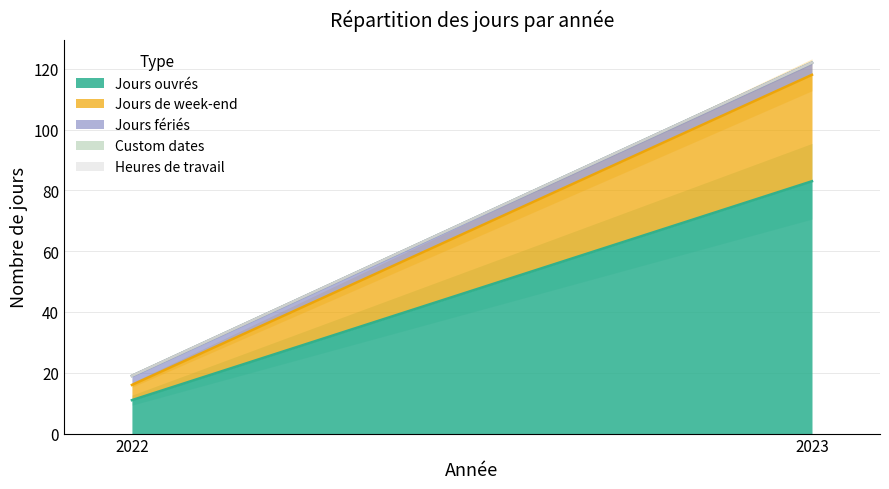

What is the difference between the maximum and minimum values in the Jours de week-end series?

30